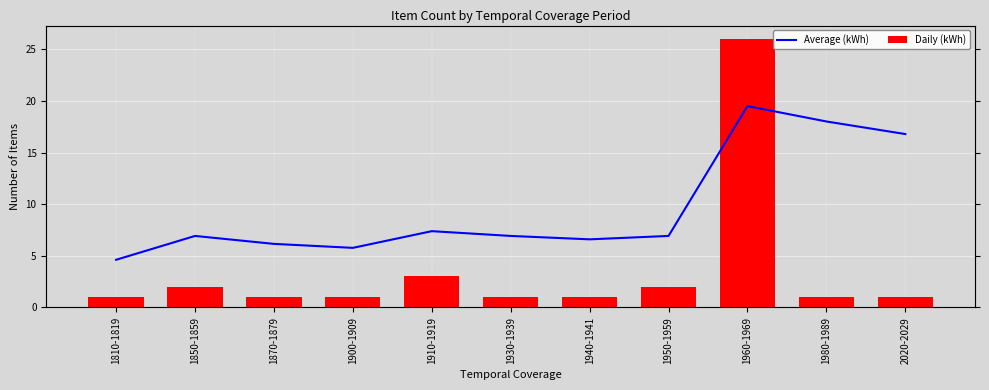

At which label is Daily (kWh) closest to 13?

1910-1919